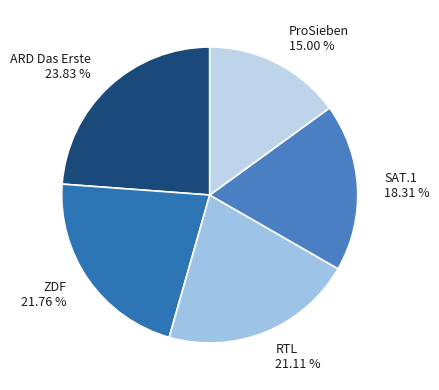

What is the total percentage of ZDF and SAT.1?

40.1%